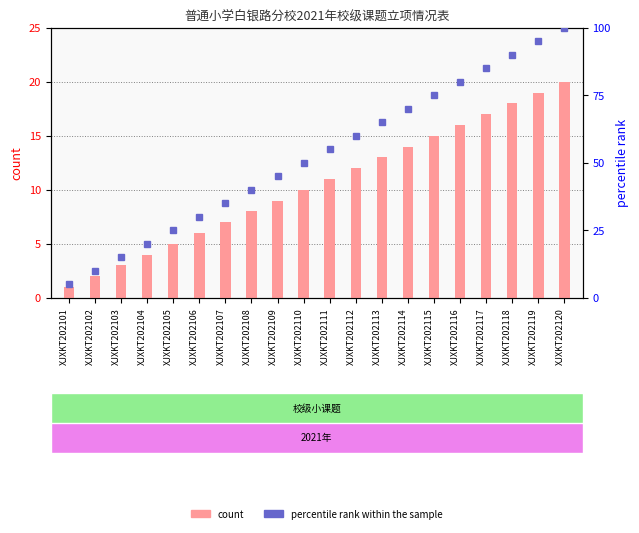

Rank the categories by percentile rank within the sample value from lowest to highest.

XJXKT202101, XJXKT202102, XJXKT202103, XJXKT202104, XJXKT202105, XJXKT202106, XJXKT202107, XJXKT202108, XJXKT202109, XJXKT202110, XJXKT202111, XJXKT202112, XJXKT202113, XJXKT202114, XJXKT202115, XJXKT202116, XJXKT202117, XJXKT202118, XJXKT202119, XJXKT202120